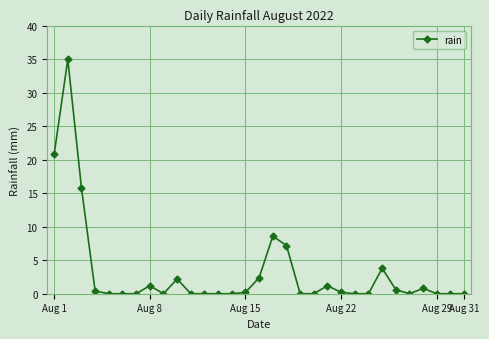

What is the greatest value displayed?

35.0